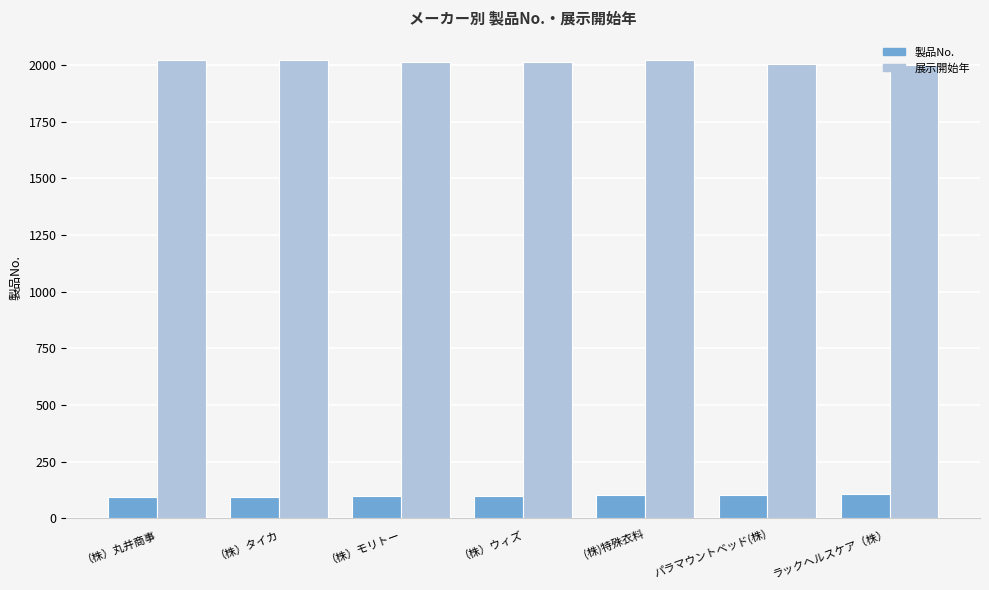

The value of 製品No. at （株）モリトー is 97. True or false?

True